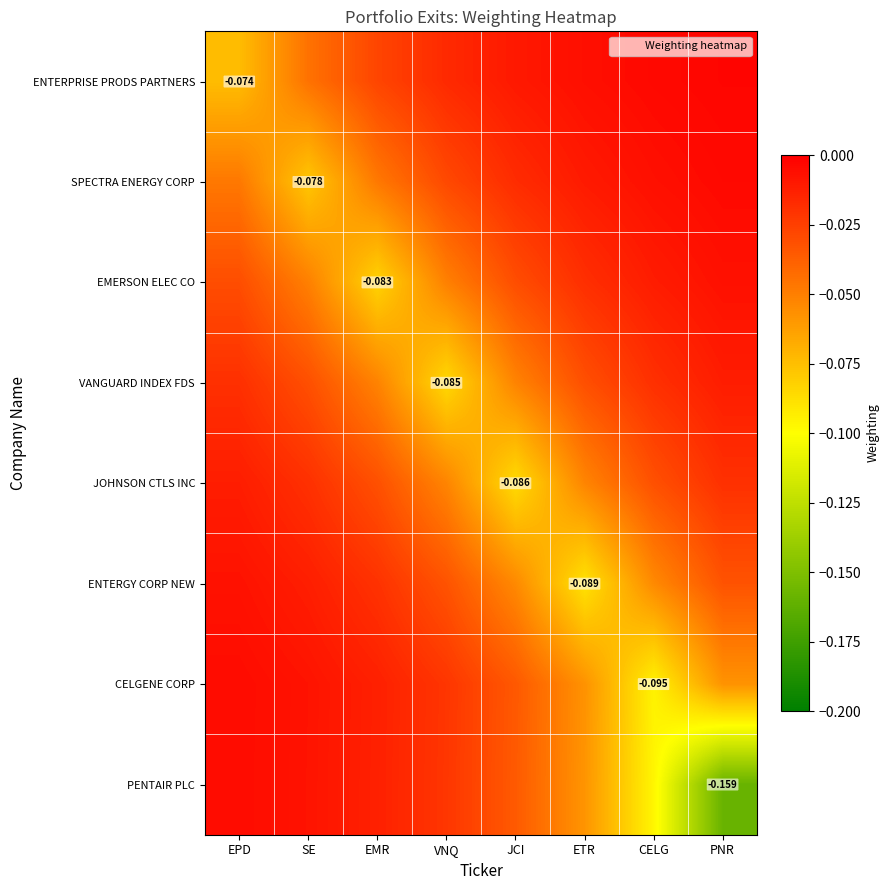

What is the sum of all ENTERPRISE PRODS PARTNERS values?

-0.2